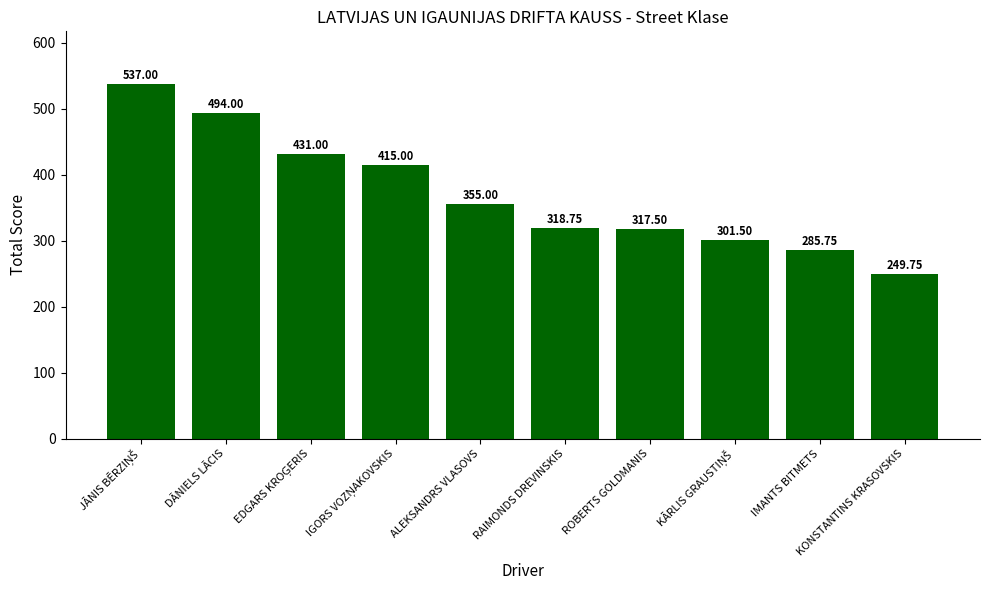

Which has a higher value, IMANTS BITMETS or ALEKSANDRS VLASOVS?

ALEKSANDRS VLASOVS